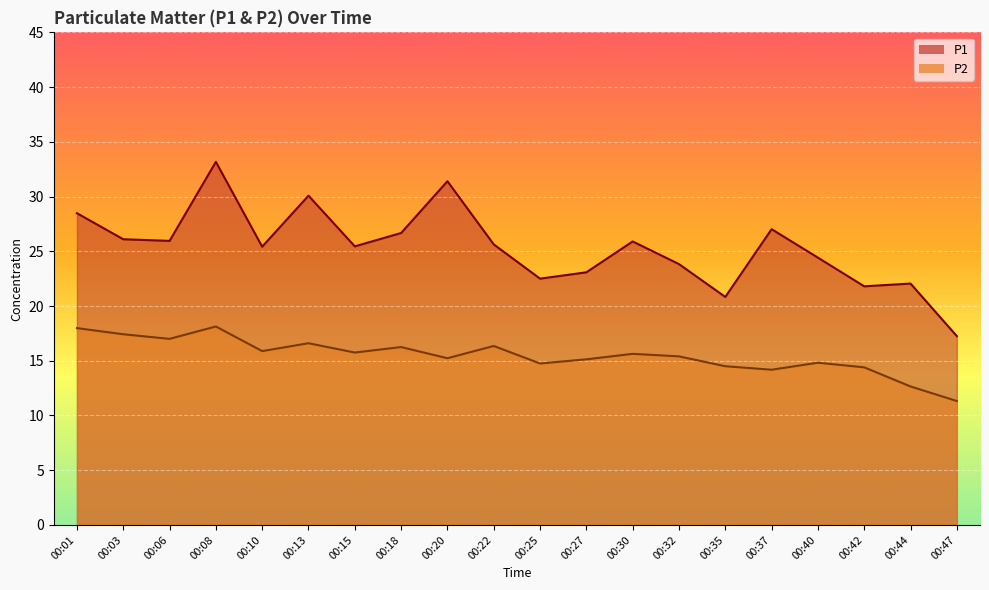

Reading right to left, extract all data points from this chart.

P1: 17.2	22.1	21.8	24.4	27.0	20.8	23.8	25.9	23.1	22.5	25.6	31.4	26.7	25.4	30.1	25.4	33.2	25.9	26.1	28.5
P2: 11.3	12.7	14.4	14.8	14.2	14.5	15.4	15.6	15.1	14.8	16.4	15.2	16.2	15.8	16.6	15.9	18.1	17.0	17.4	18.0